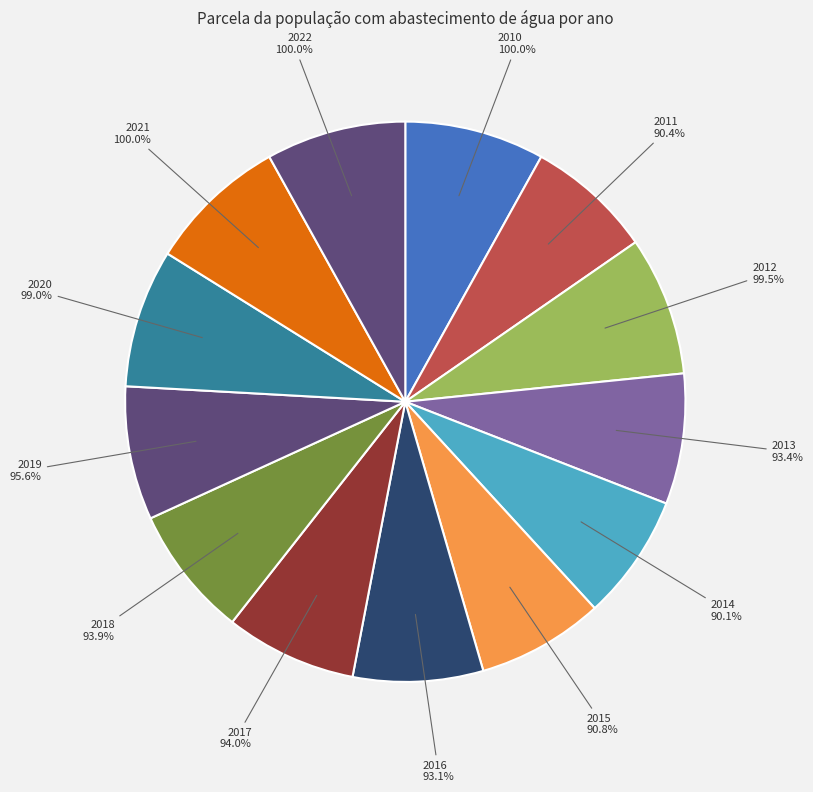

How many slices are in this pie chart?

13